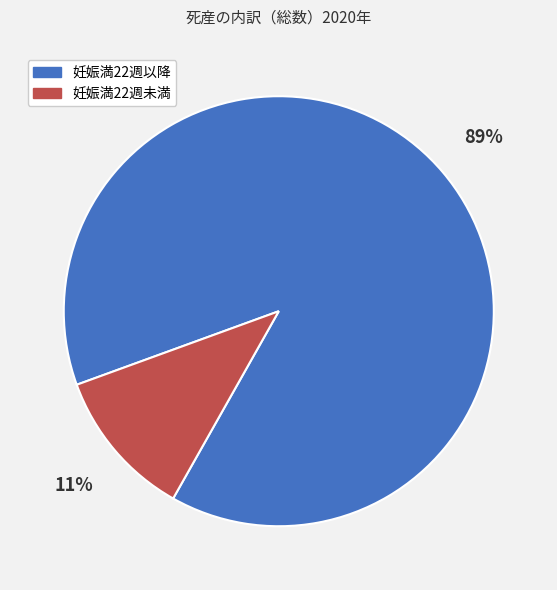

Is there a majority slice in this chart?

Yes